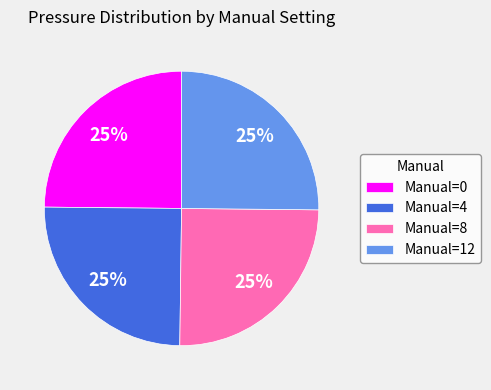

To the nearest percent, what percentage of the pie is Manual=12?

25%